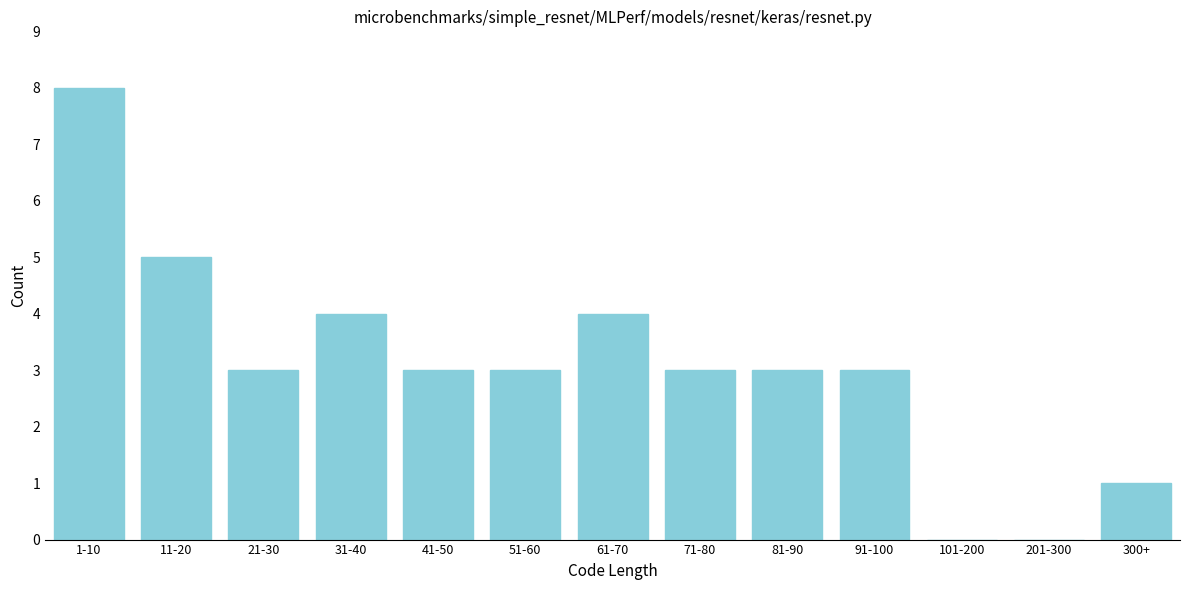

Reading left to right, list all the values displayed in this chart.

1-10=8	11-20=5	21-30=3	31-40=4	41-50=3	51-60=3	61-70=4	71-80=3	81-90=3	91-100=3	101-200=0	201-300=0	300+=1